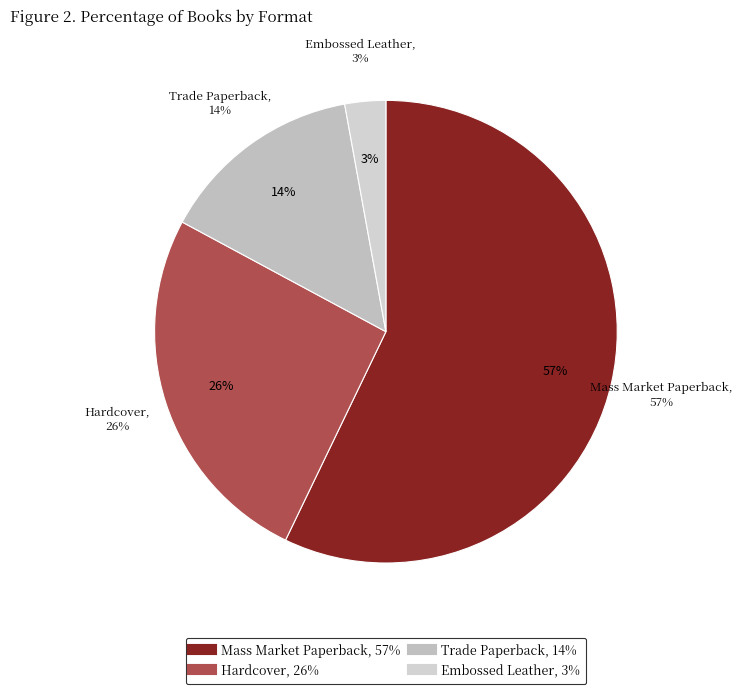

The Mass Market Paperback slice represents 71% of the pie. True or false?

False